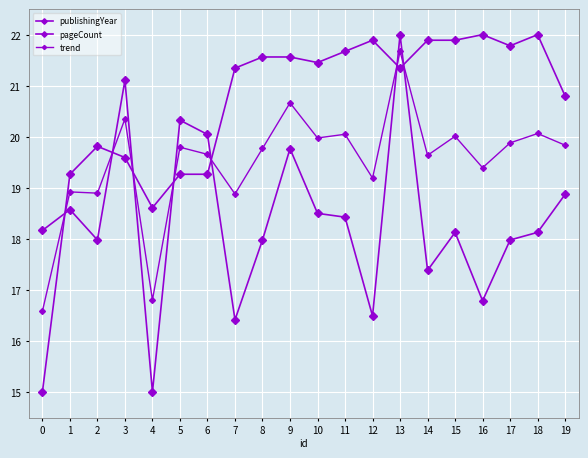

The value of trend at 12 is 19.2. True or false?

True